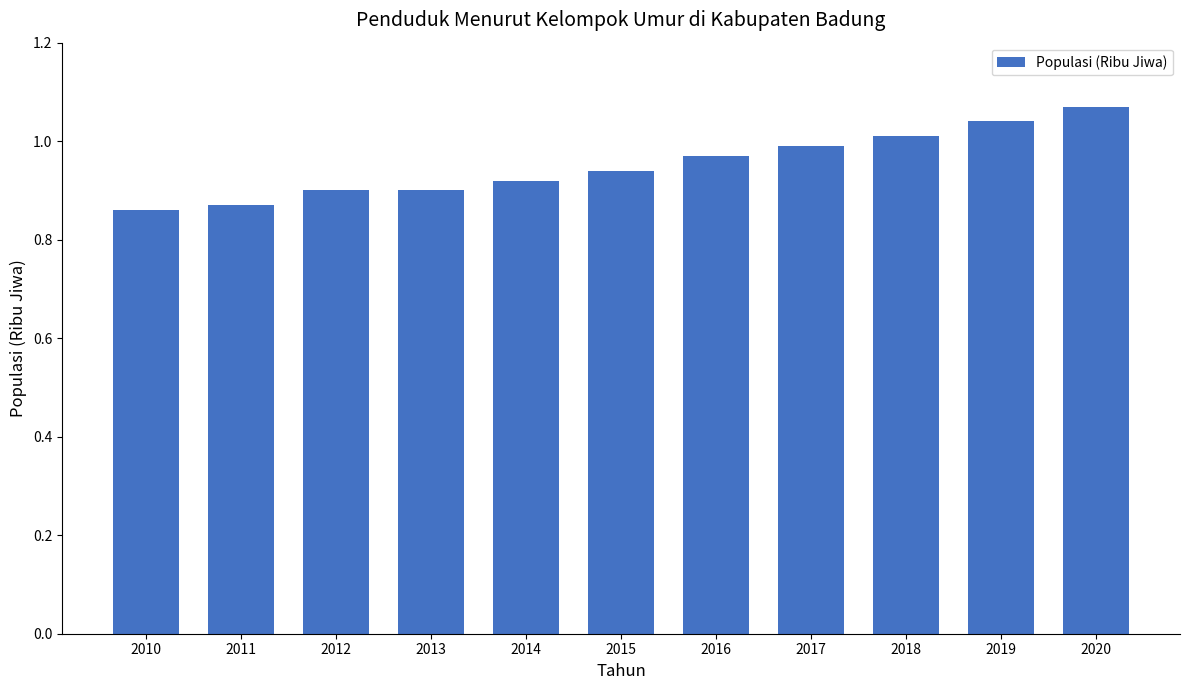

At which label is the value closest to 0?

2010